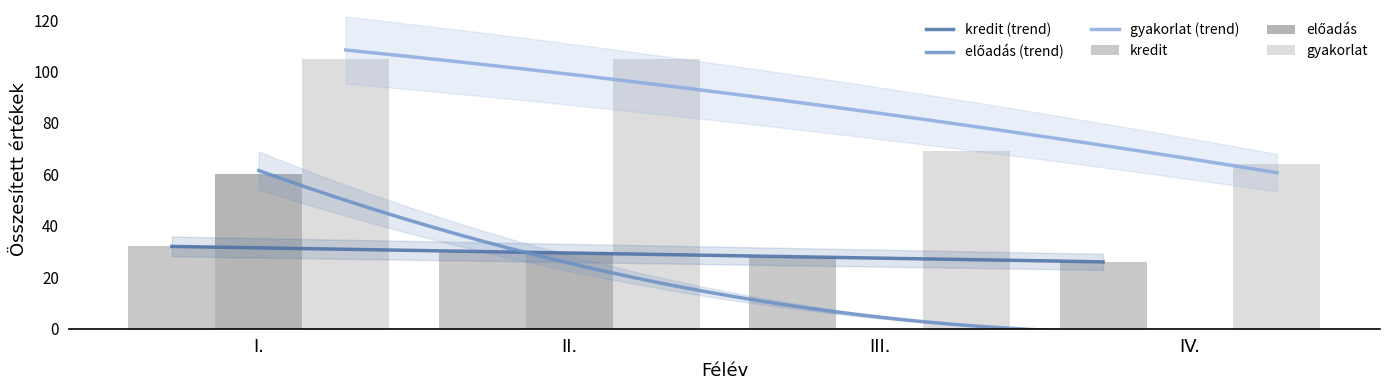

What is the greatest value displayed?

105